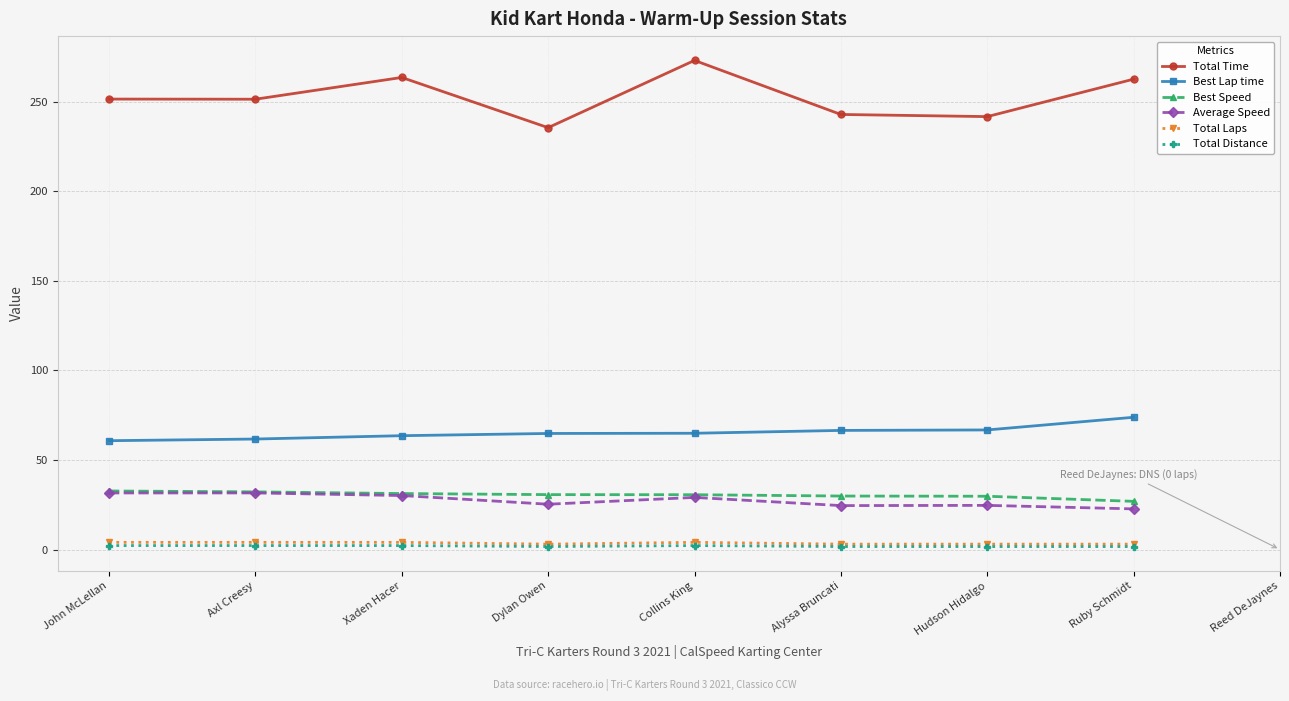

In Total Distance, how many points are lower than both neighbors (excluding endpoints)?

1